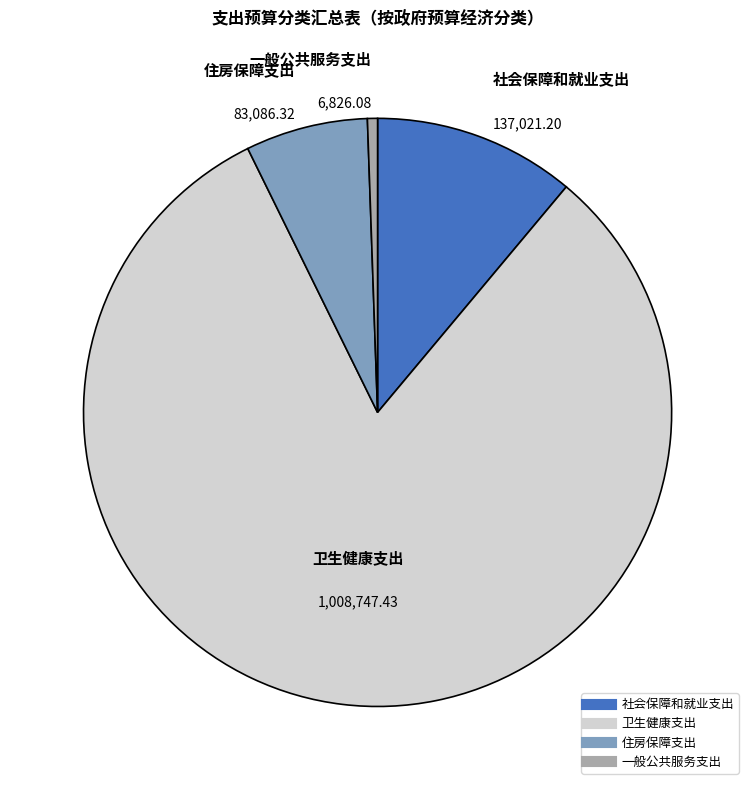

How many segments does this pie chart have?

4